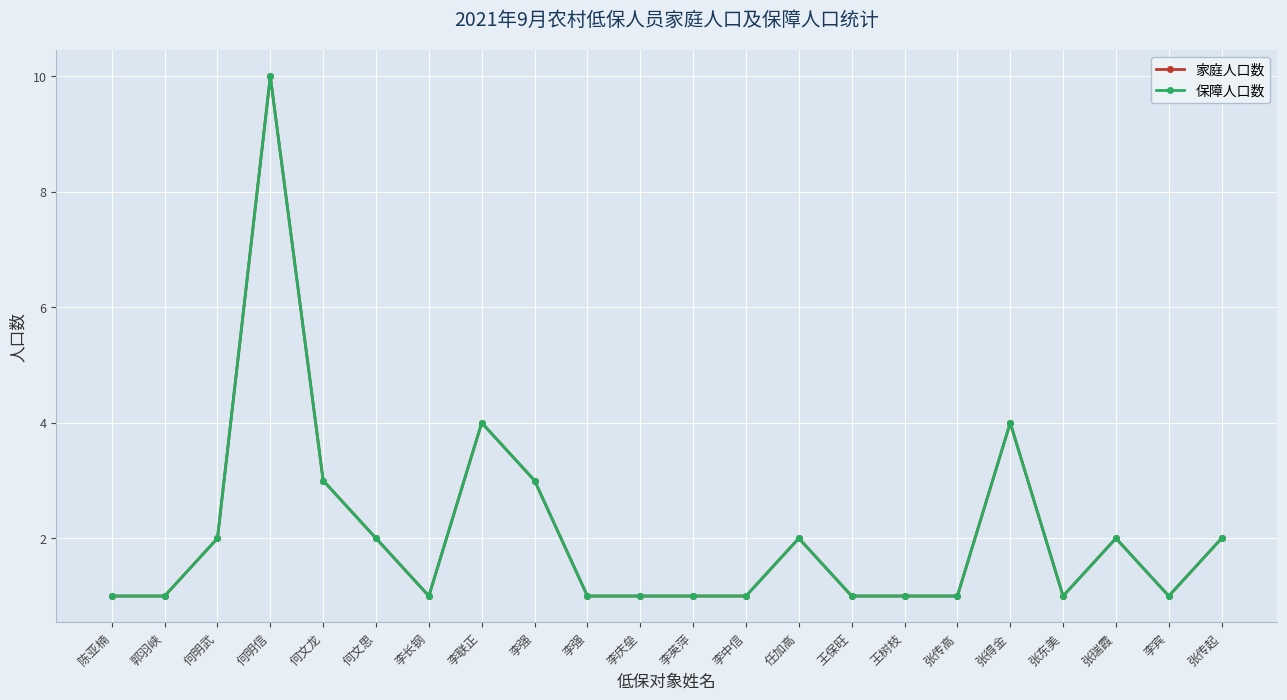

What is the value of the 家庭人口数 point at the 11th from the left?

1